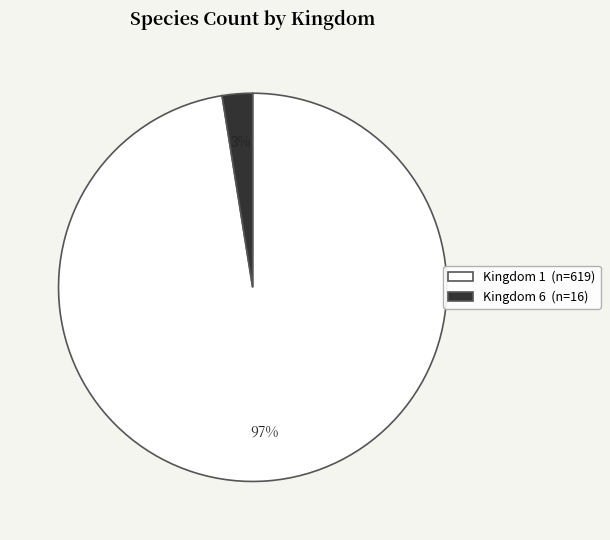

Is there a majority slice in this chart?

Yes